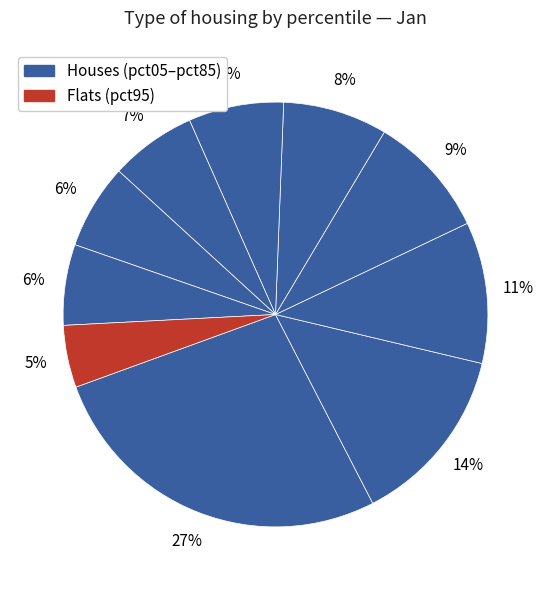

To the nearest percent, what is the average slice percentage?

10%